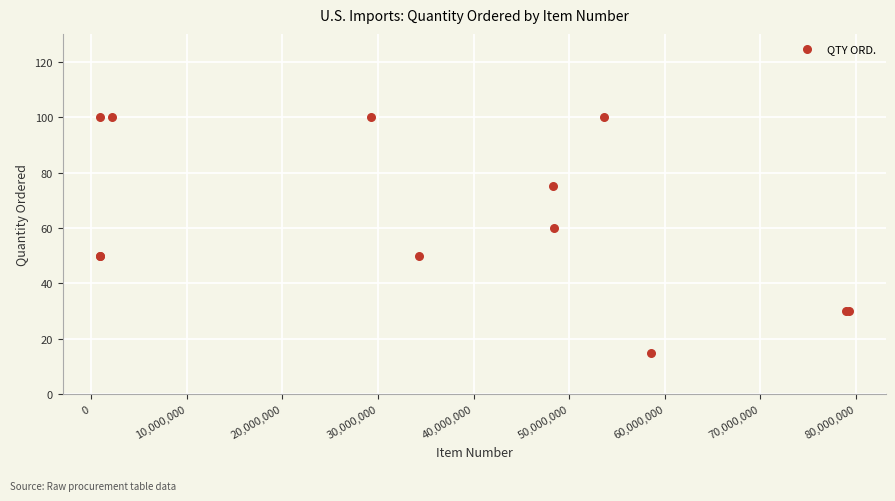

What Y value in the scatter plot is closest to 57?

60